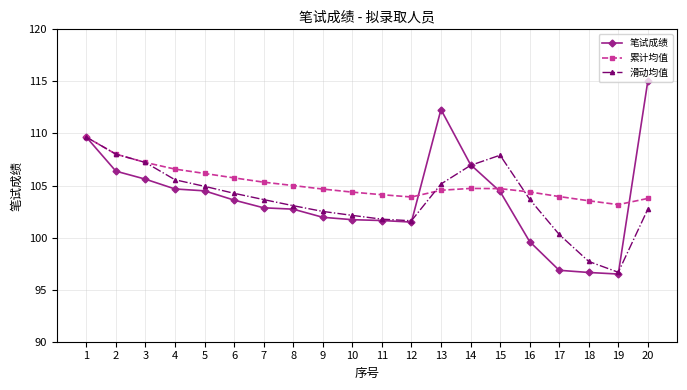

What is the value of the 滑动均值 point at the 6th from the left?

104.3